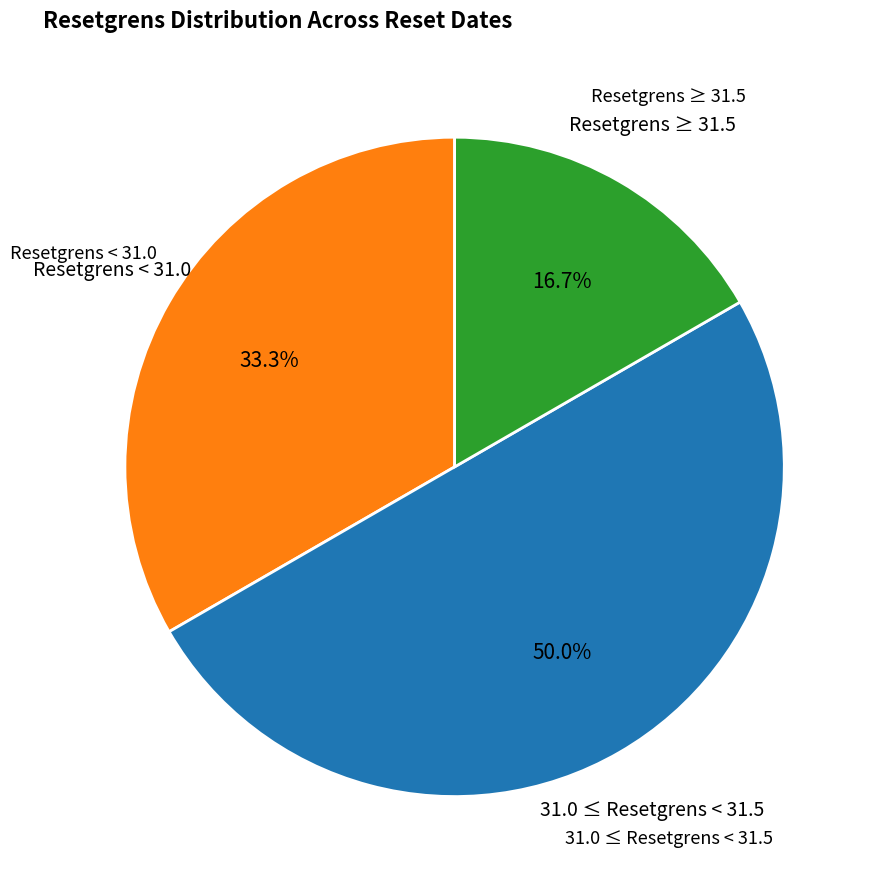

What is the ratio of the value at Resetgrens < 31.0 to the value at 31.0 ≤ Resetgrens < 31.5?

0.7